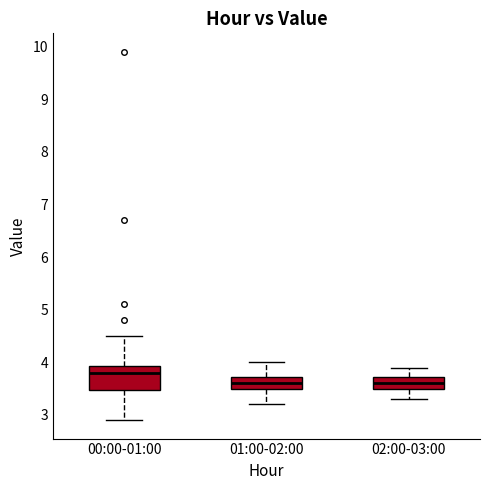

Which box has the highest median line?

00:00-01:00